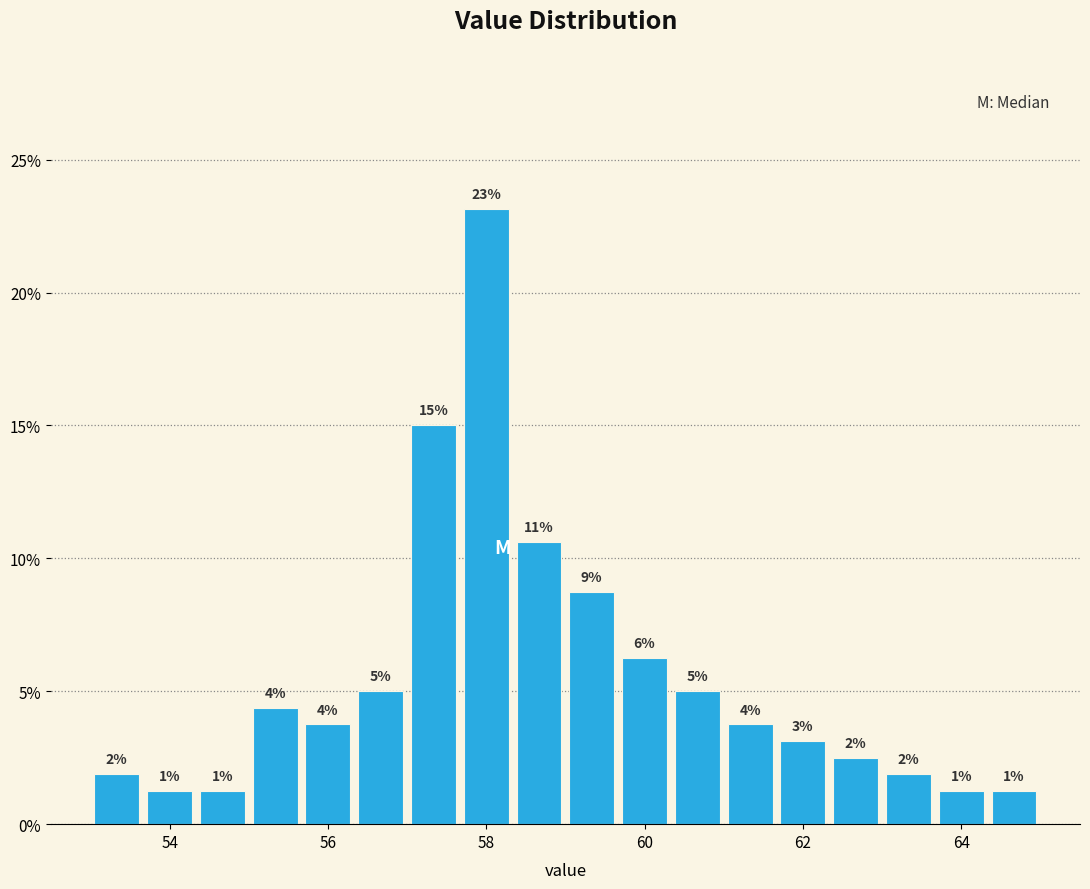

Read against the x-axis, roughly where is the centre of the tallest bar?

58.0